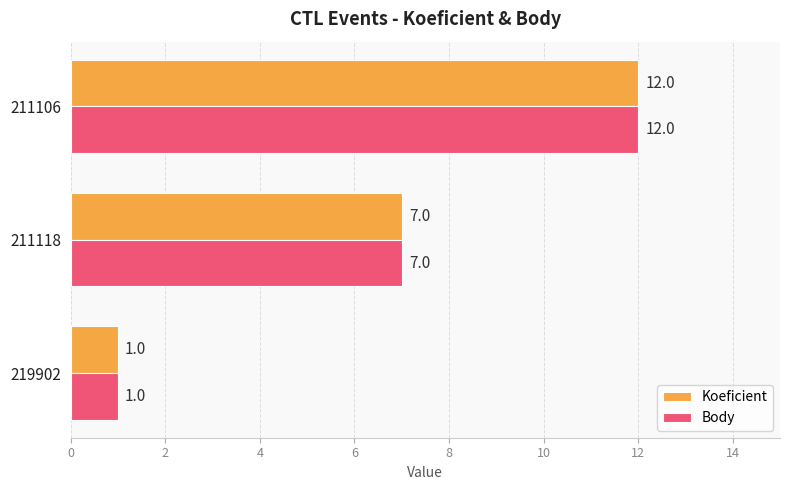

What is the difference between the Body values at 219902 and 211118?

6